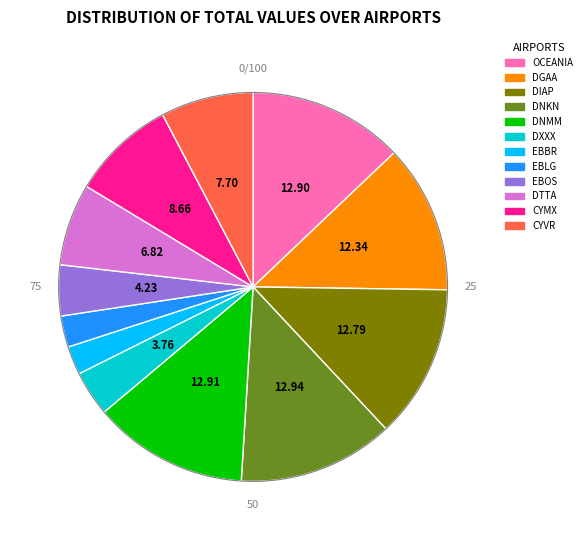

Is there a majority slice in this chart?

No